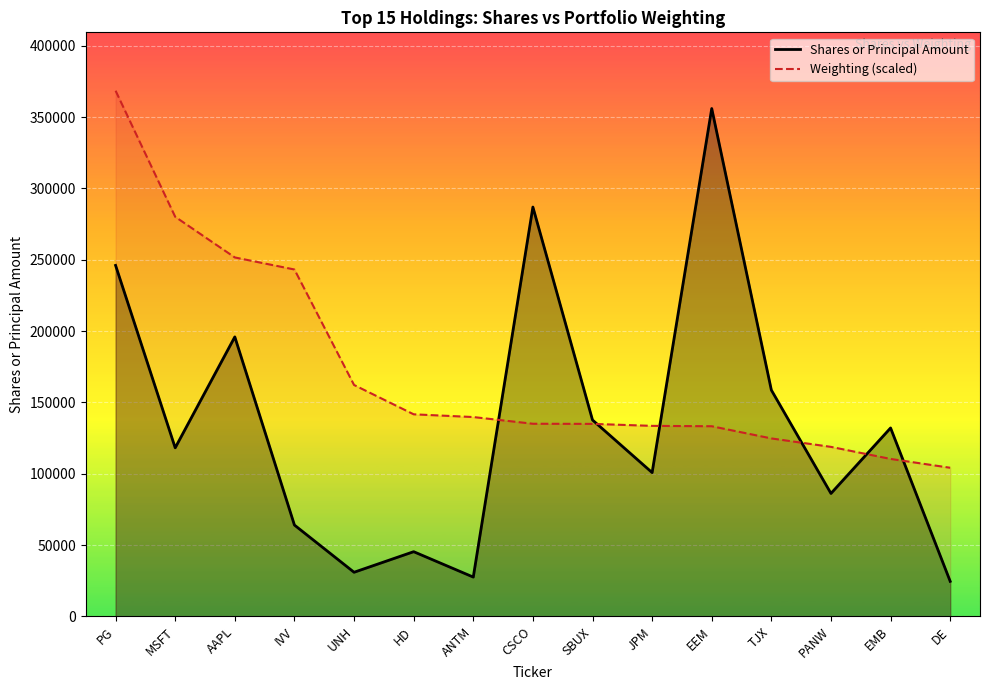

How many data points in Weighting (scaled) are less than 135067?

7